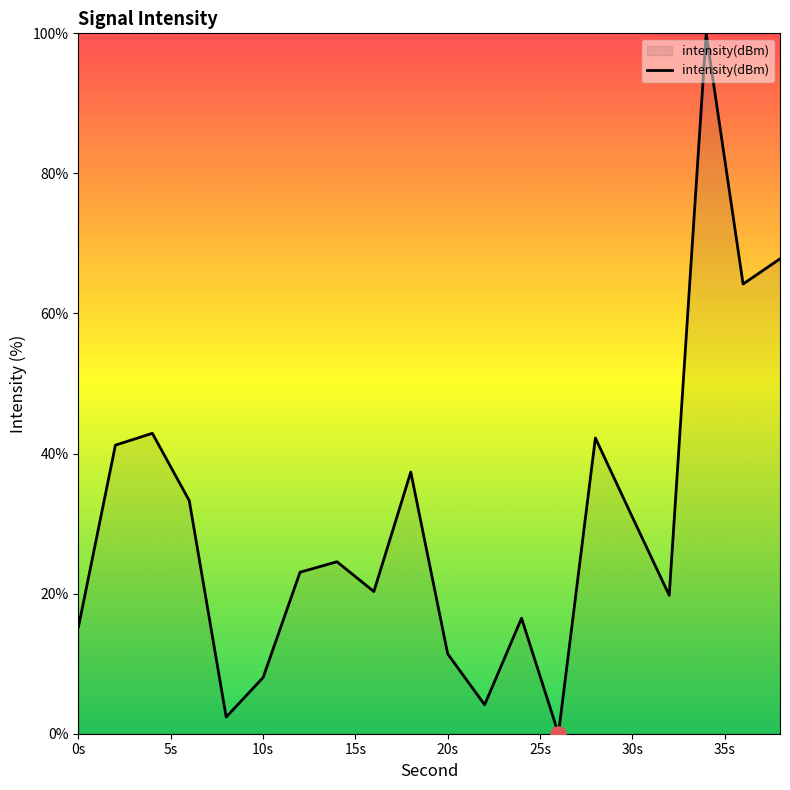

How many lines are shown in the chart?

1